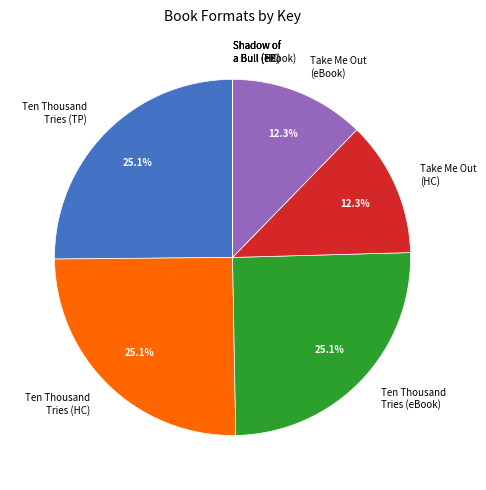

What percentage is NOT represented by Ten Thousand Tries (HC)?

74.9%